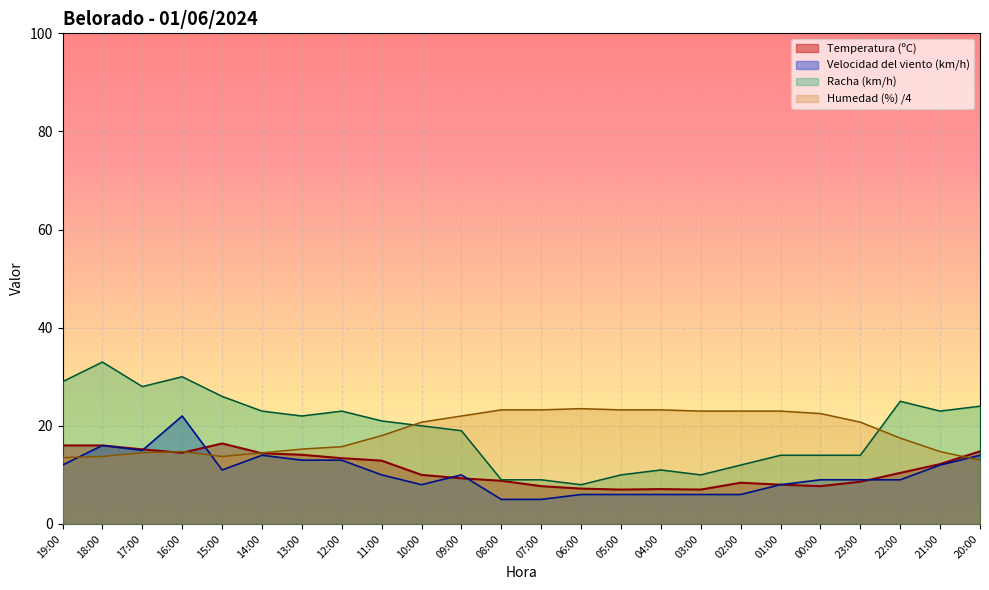

The value of Velocidad del viento (km/h) at 20:00 is 24.7. True or false?

False